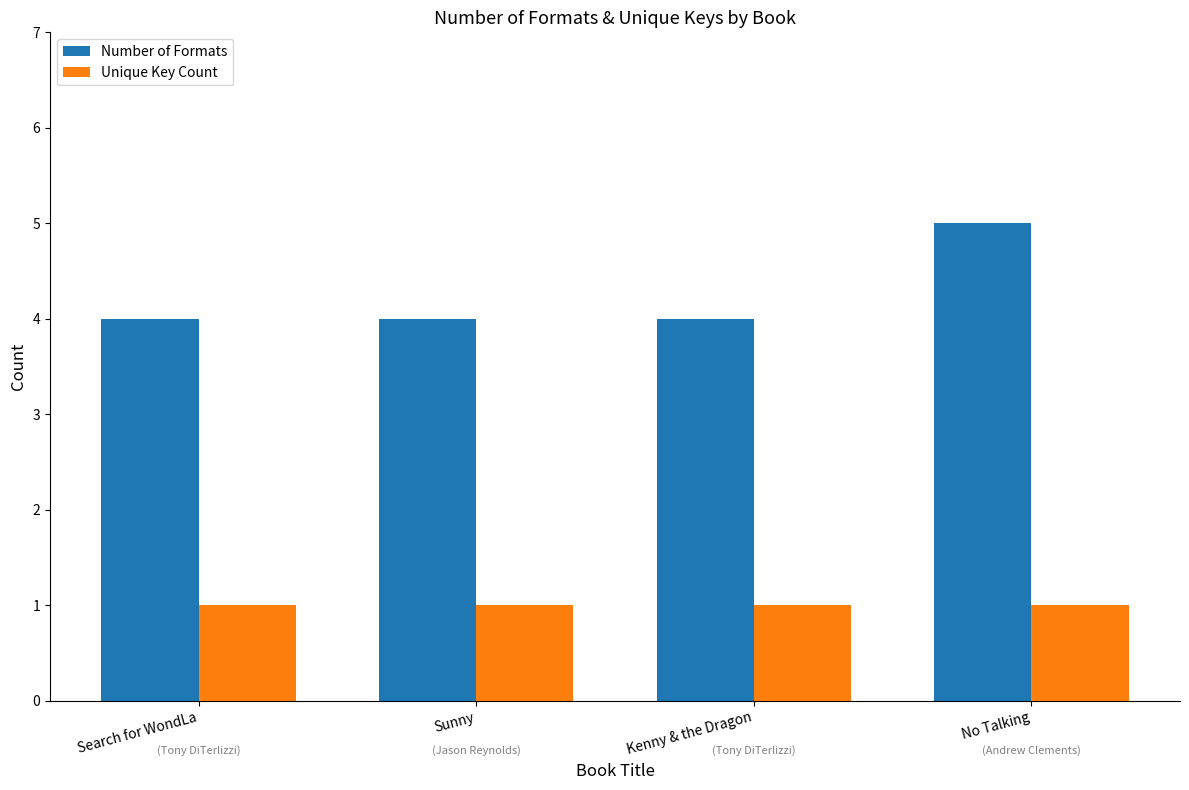

Is the value of Number of Formats at Kenny & the Dragon greater than the value of Unique Key Count at Kenny & the Dragon?

Yes